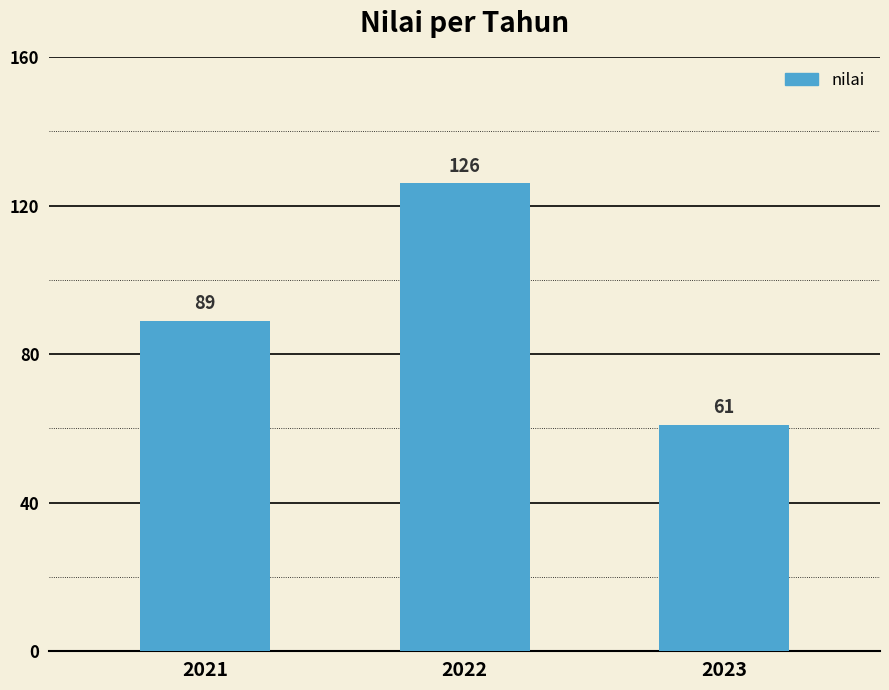

How many data points are less than 89?

1